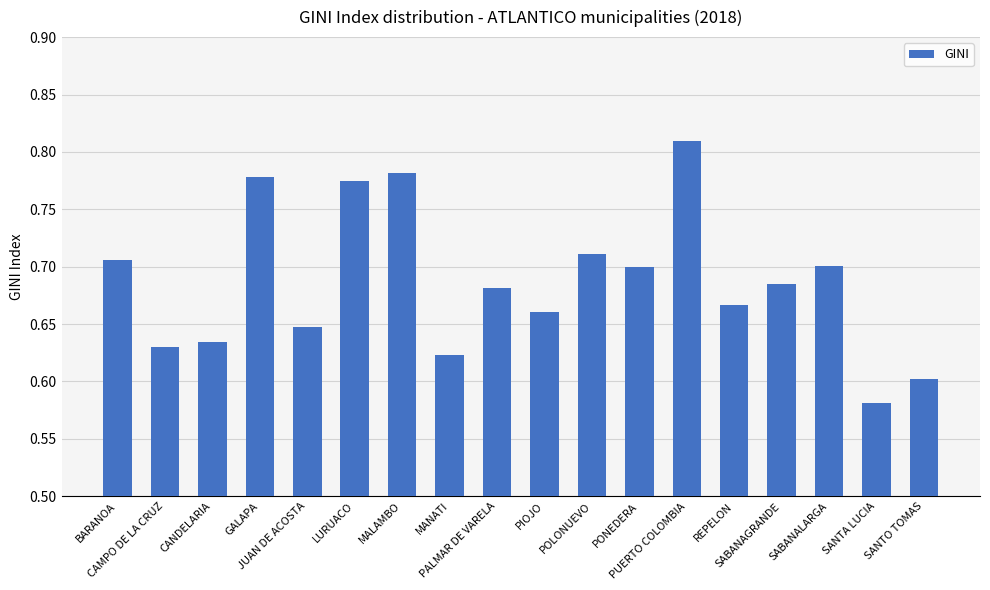

How many values are between 0 and 1?

18